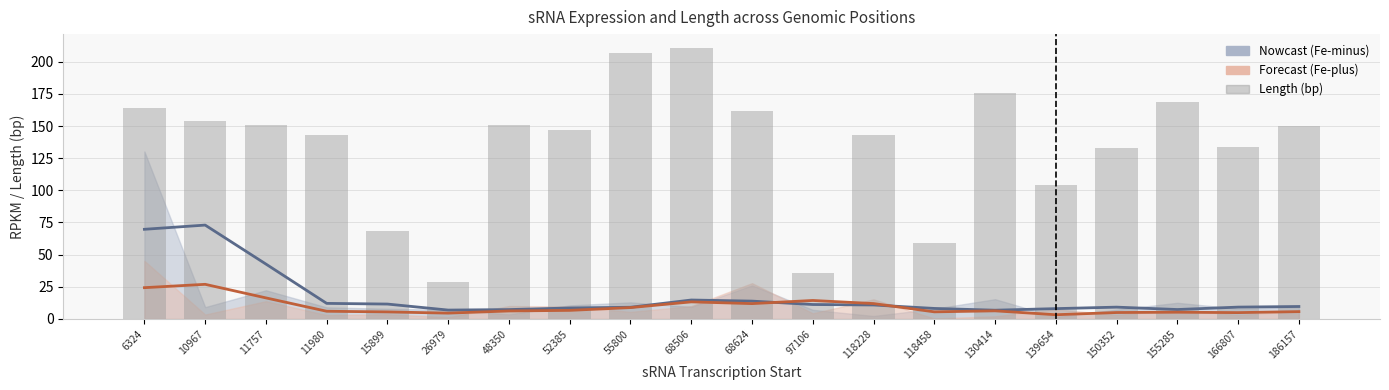

What is the greatest value displayed?

211.0